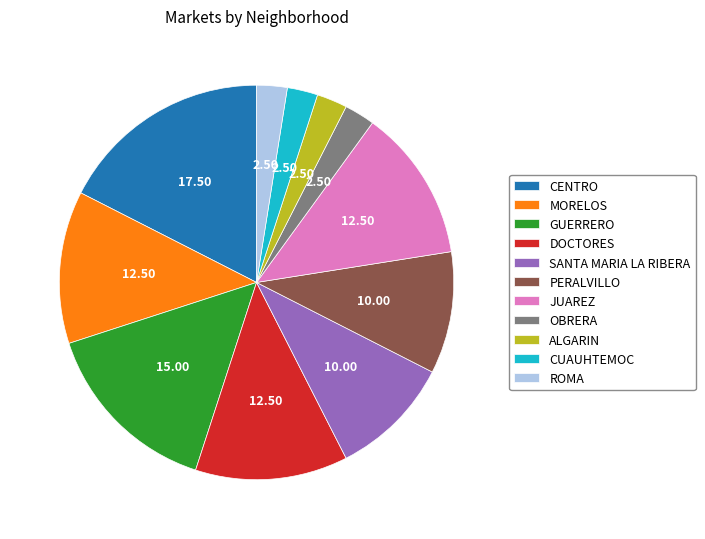

Does any single category account for the majority?

No